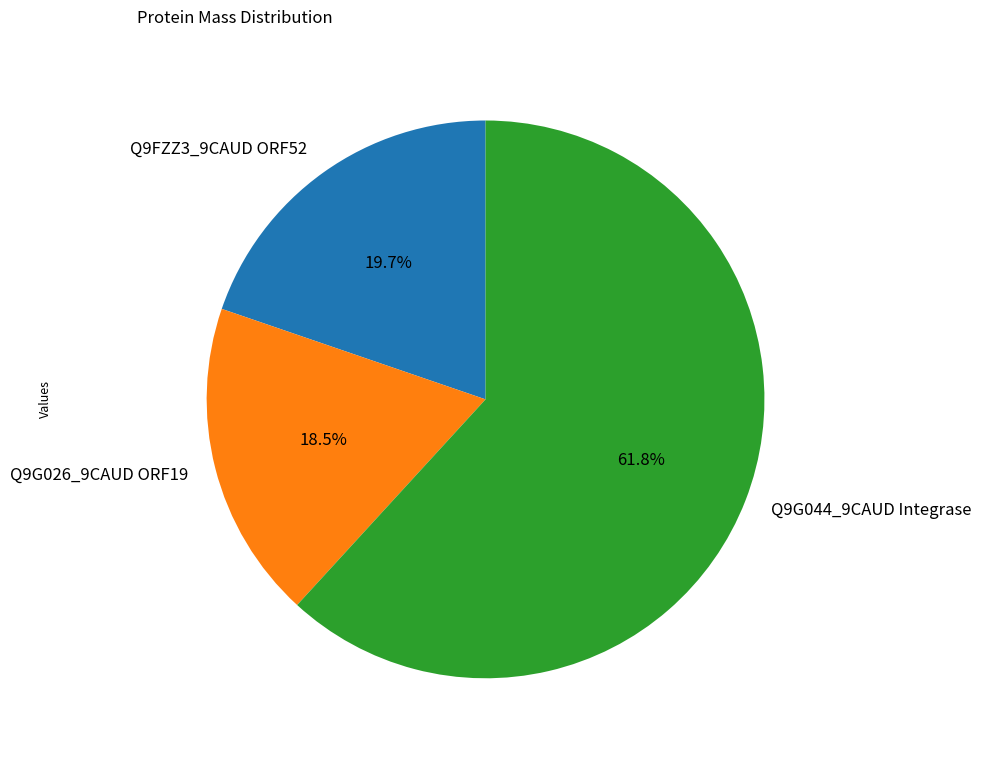

Which slice represents more than half of the pie?

Q9G044_9CAUD Integrase